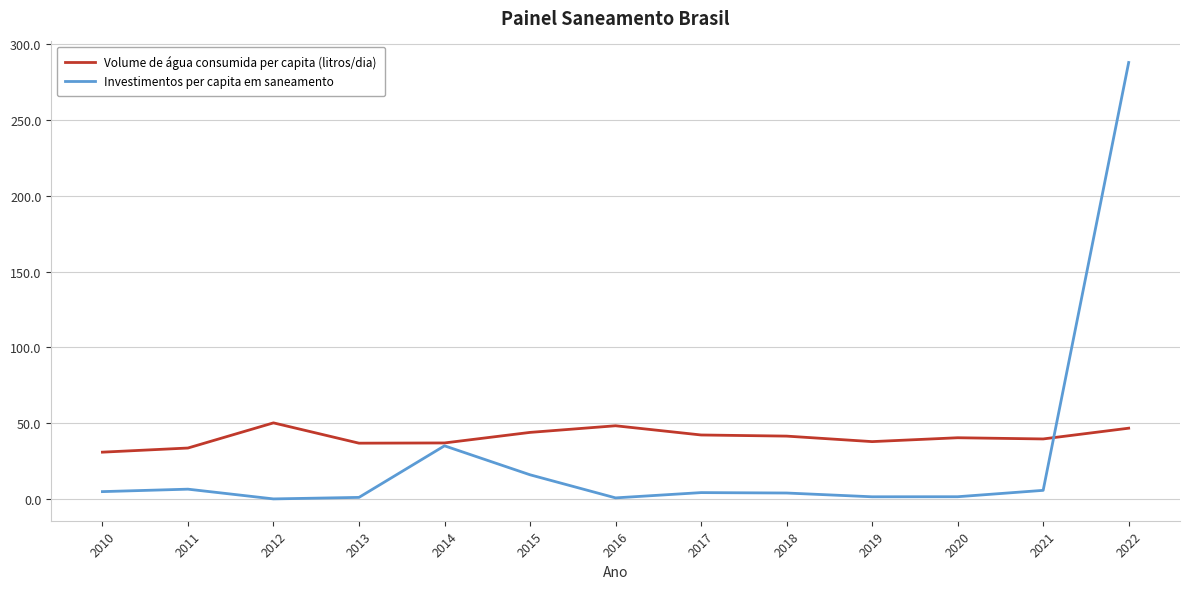

How many lines are shown in the chart?

2